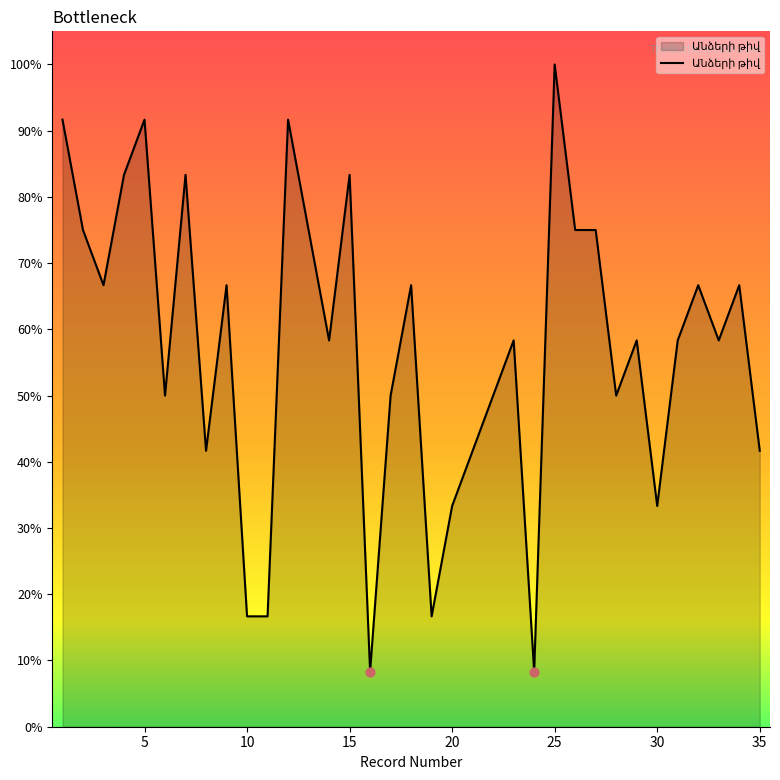

What is the minimum value shown in the chart?

8.3